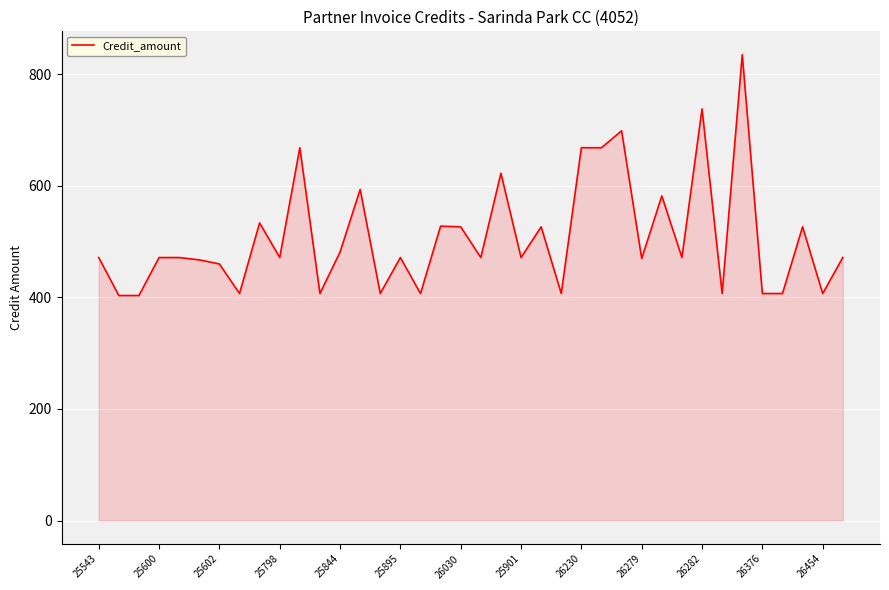

What is the sum of all values?

19297.8